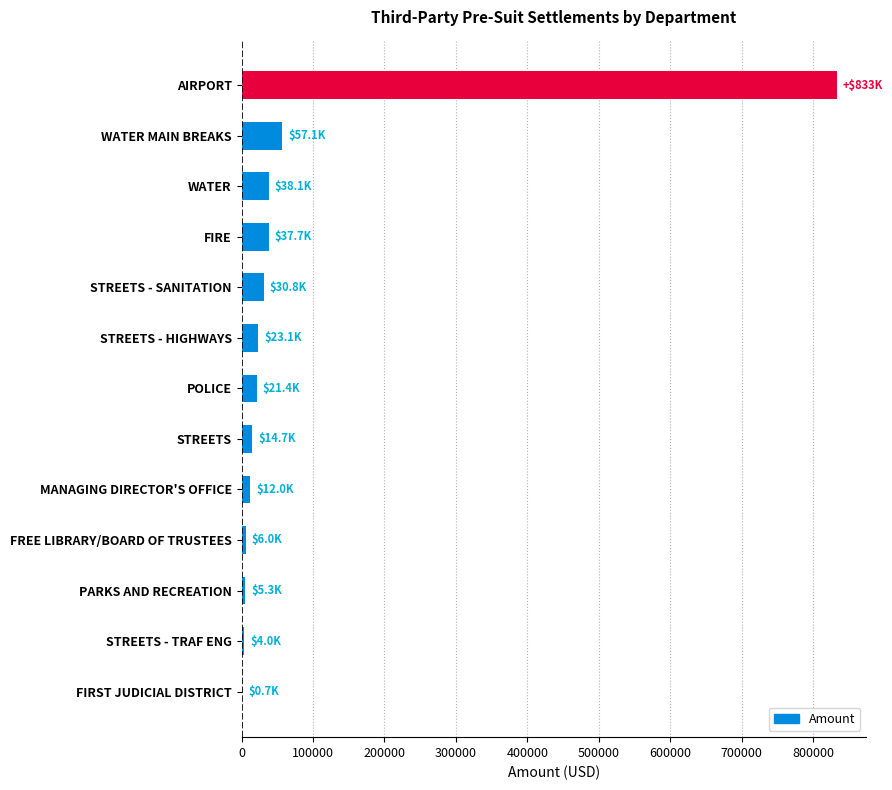

Which category has the highest value across all series?

AIRPORT